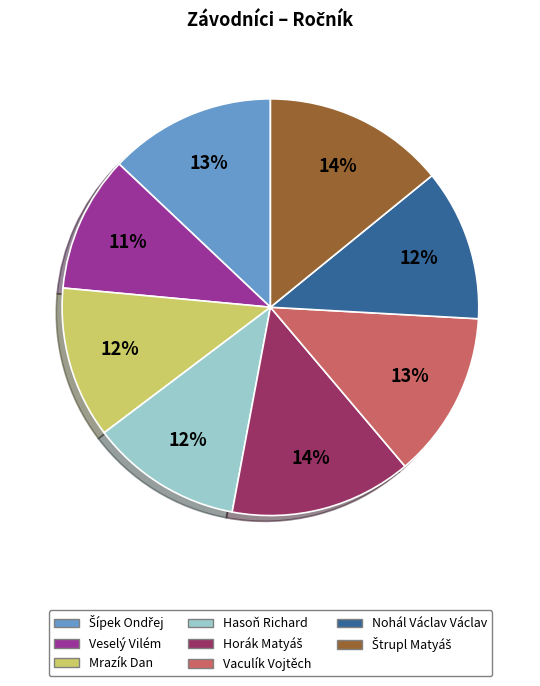

Does any single category account for the majority?

No